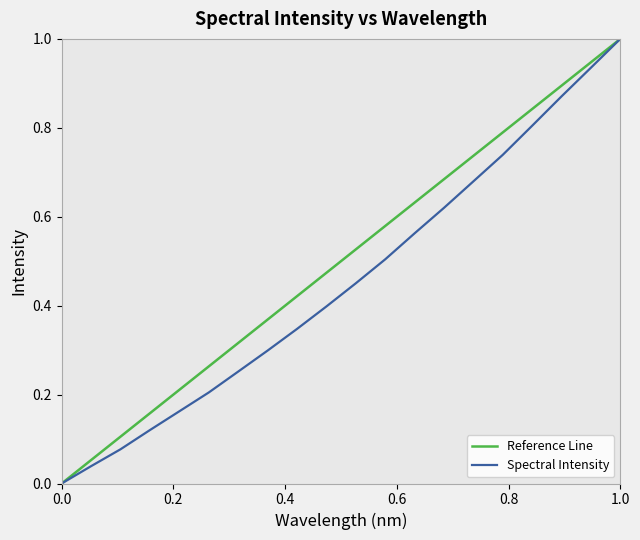

How many positive values are there?

19